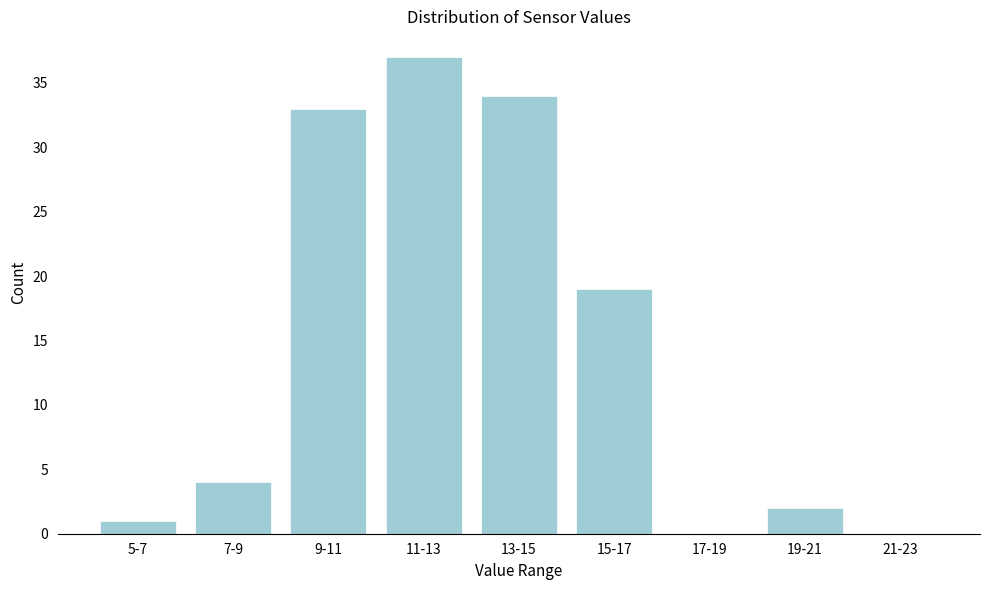

Reading left to right, list all the values displayed in this chart.

5-7=1	7-9=4	9-11=33	11-13=37	13-15=34	15-17=19	17-19=0	19-21=2	21-23=0